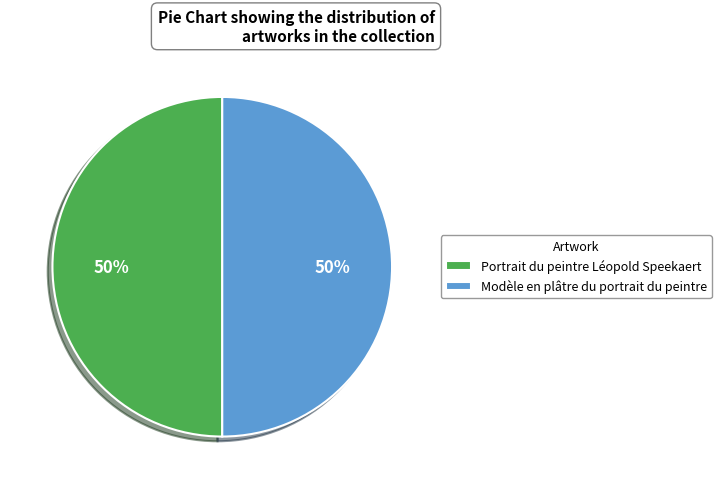

To the nearest percent, what portion does Portrait du peintre Léopold Speekaert represent?

50%